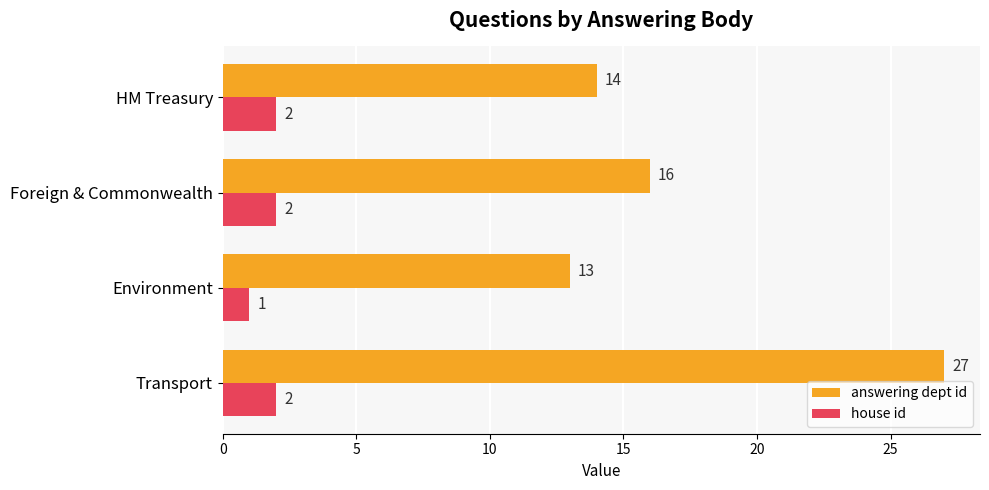

What are all the series names shown in the legend?

answering dept id, house id